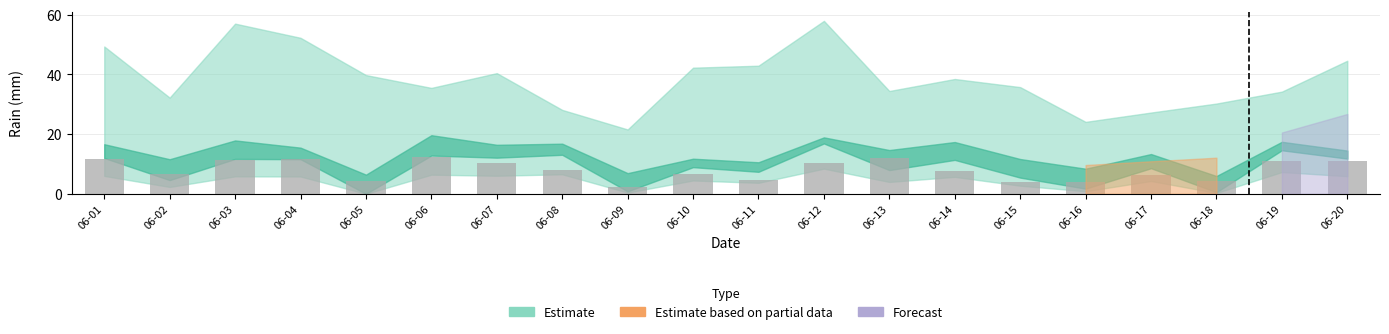

What value does the data have at 06-17?

6.3